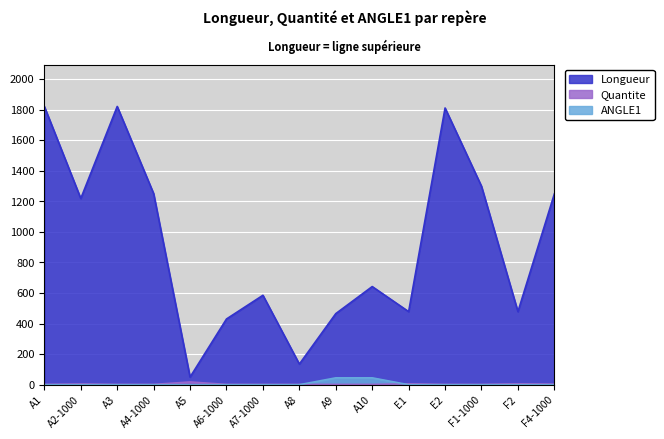

Is it true that ANGLE1 equals 0 at A3?

True